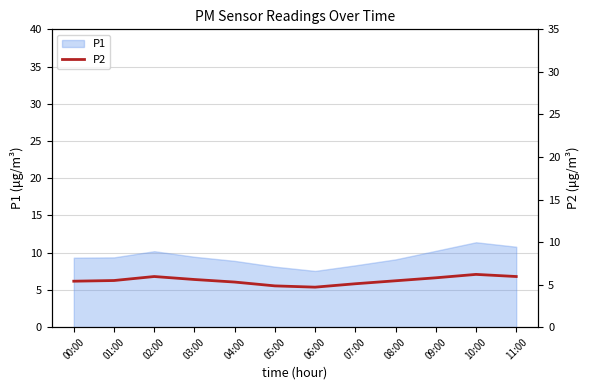

The P1 series shows 9.4 at 03:00. True or false?

True